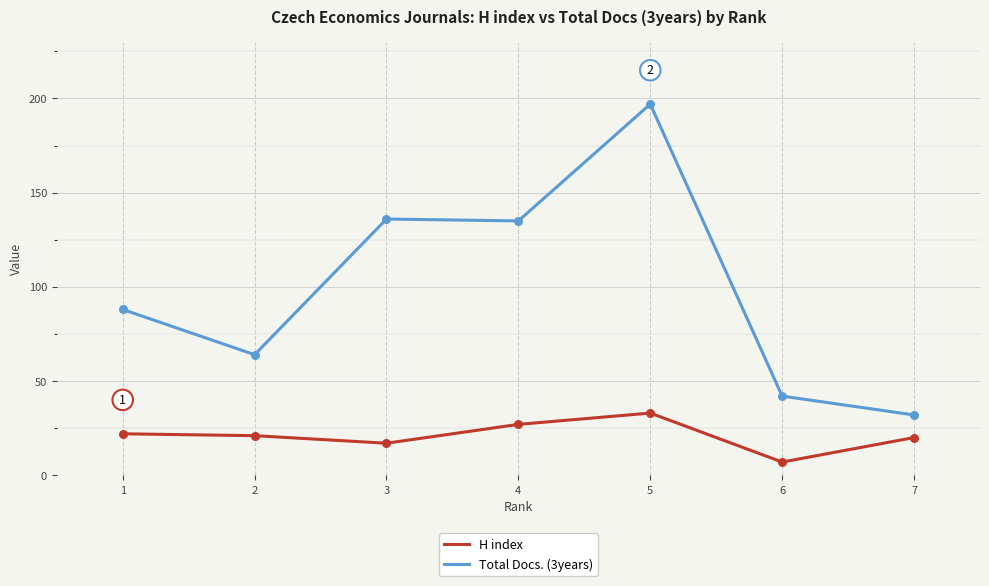

Is the value of Total Docs. (3years) at 7 greater than the value of H index at 2?

Yes